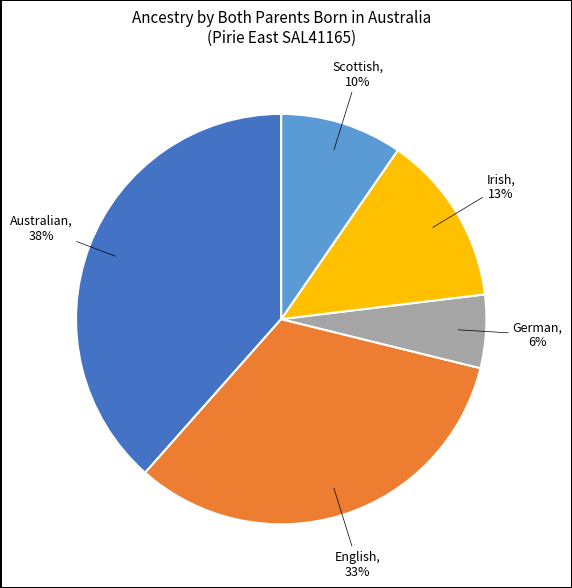

How many slices are in this pie chart?

5